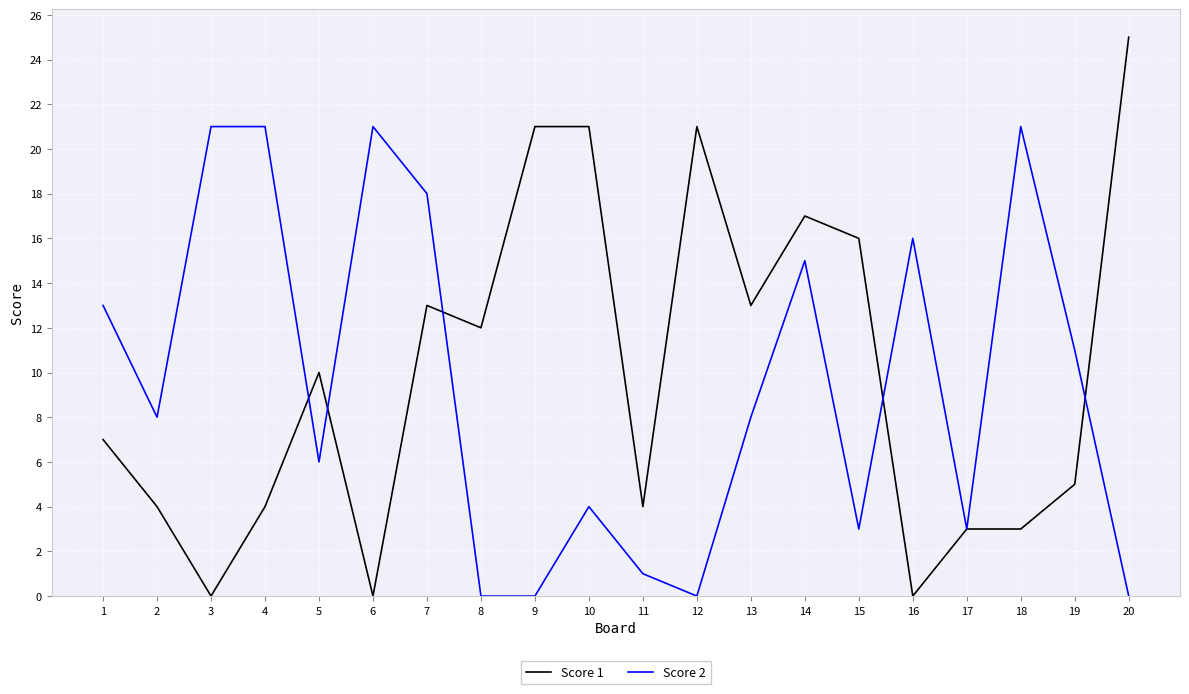

The Score 1 series shows 21 at 12. True or false?

True